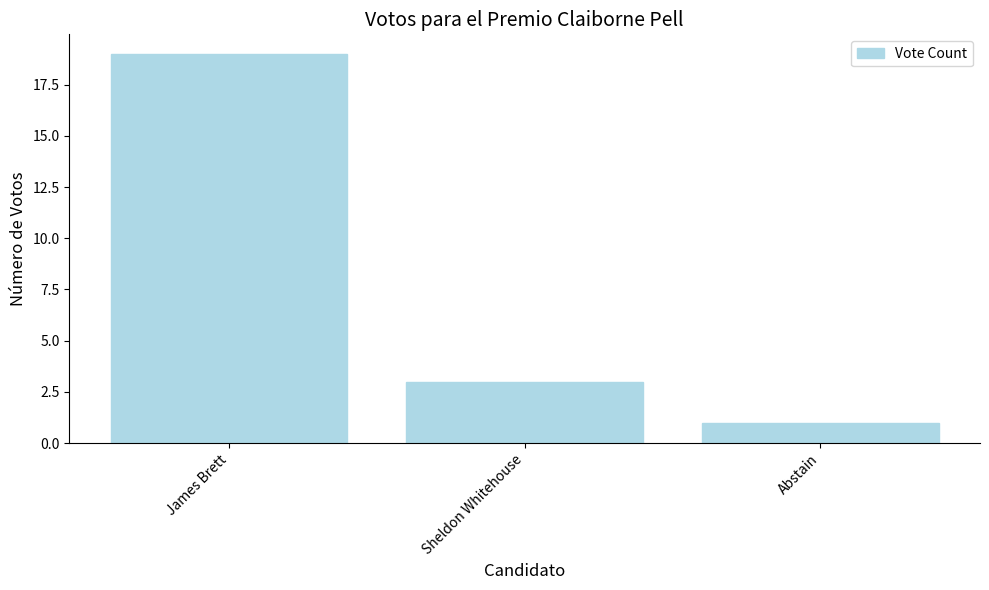

List the labels in order of value, largest first.

James Brett, Sheldon Whitehouse, Abstain